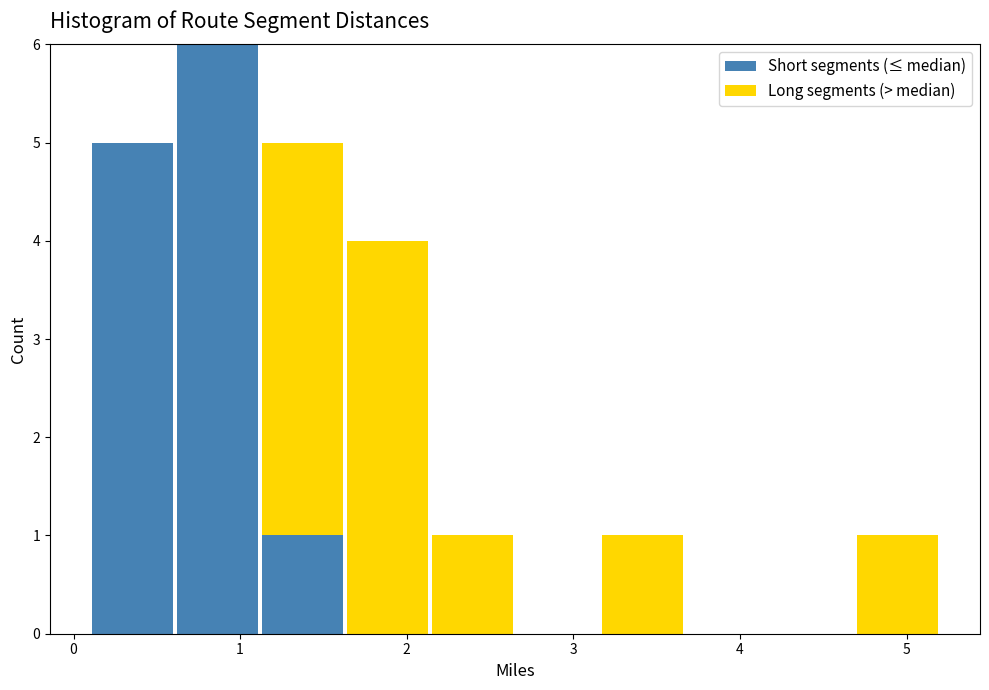

Which range on the x-axis has the tallest stacked bar (by total height)?

0.61 to 1.12